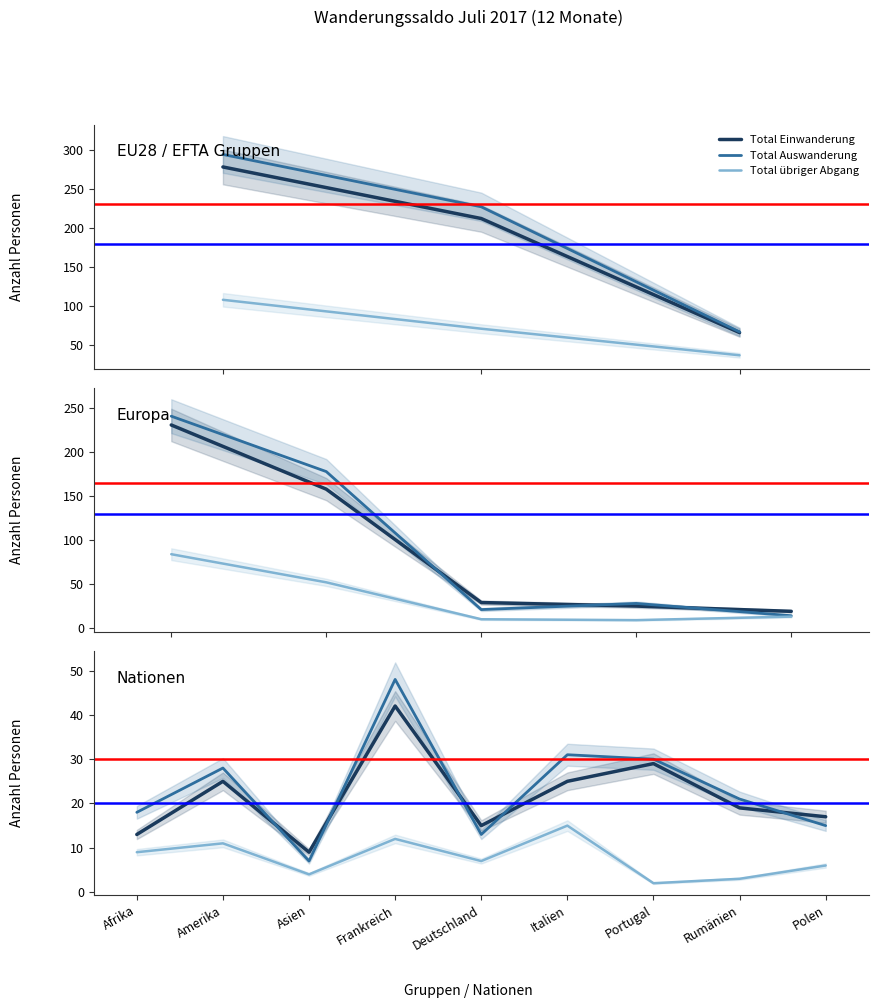

Reading left to right, extract all data points from this chart.

Total Einwanderung: Afrika=13	Amerika=25	Asien=9	Frankreich=42	Deutschland=15	Italien=25	Portugal=29	Rumänien=19	Polen=17
Total Auswanderung: Afrika=18	Amerika=28	Asien=7	Frankreich=48	Deutschland=13	Italien=31	Portugal=30	Rumänien=21	Polen=15
Total übriger Abgang: Afrika=9	Amerika=11	Asien=4	Frankreich=12	Deutschland=7	Italien=15	Portugal=2	Rumänien=3	Polen=6